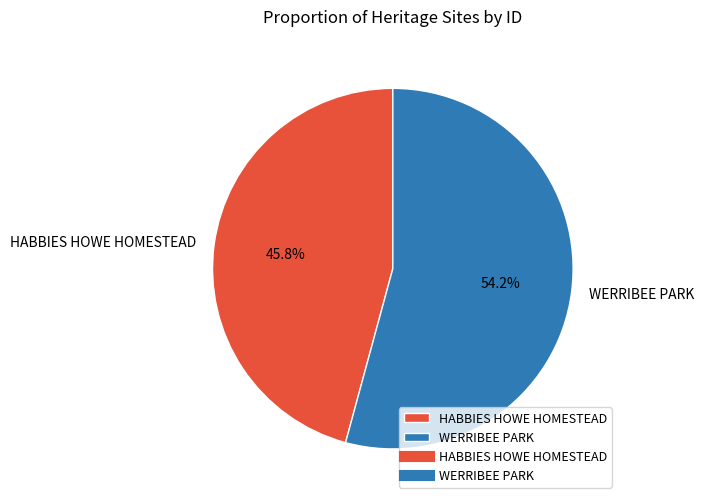

How many slices are in this pie chart?

2